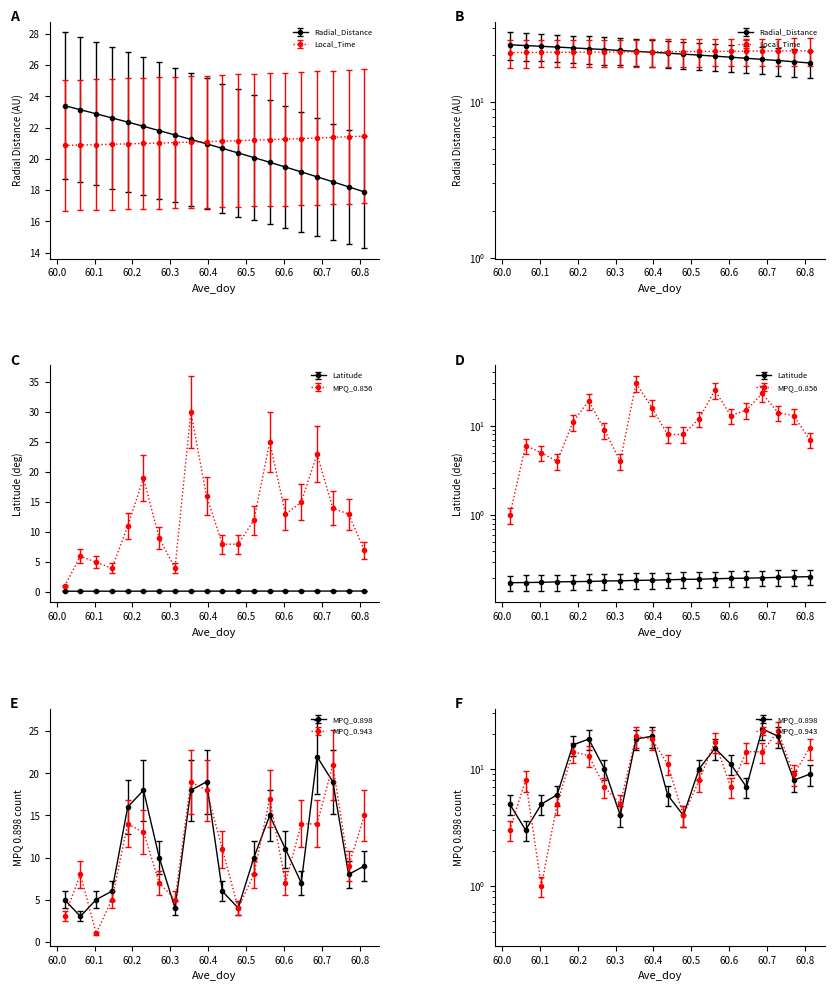

True or false: MPQ_0.898 has a value of 6.0 at 60.1458.

True